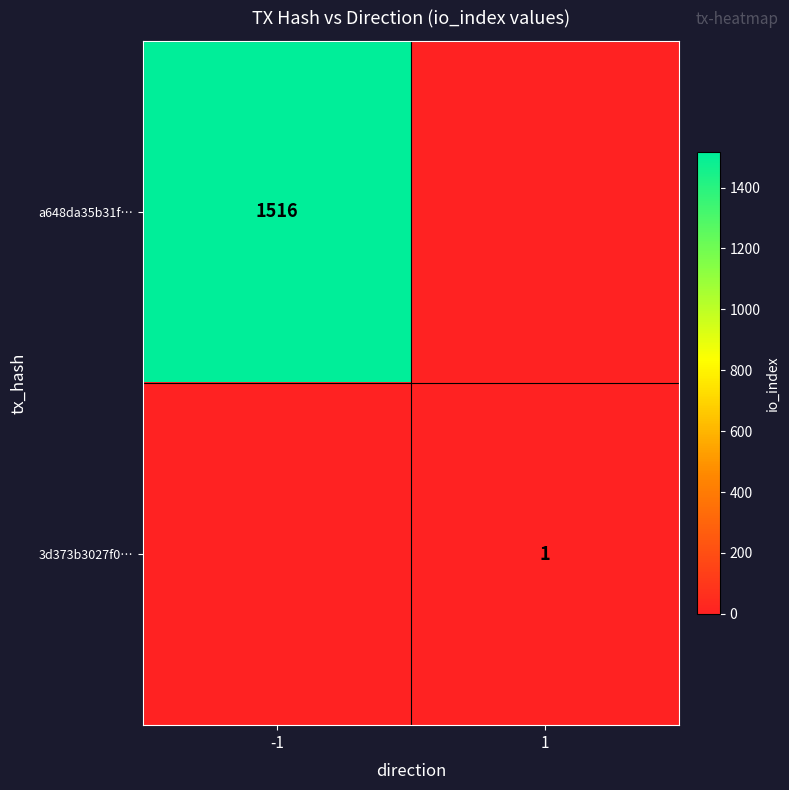

Is the value of a648da35b31f… at -1 greater than the value of 3d373b3027f0… at 1?

Yes